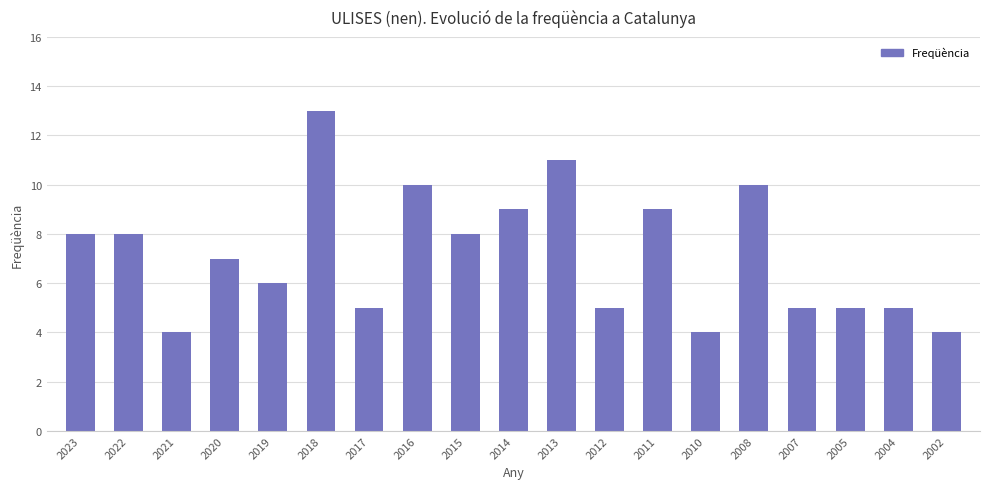

Between 2008 and 2015, which is larger?

2008